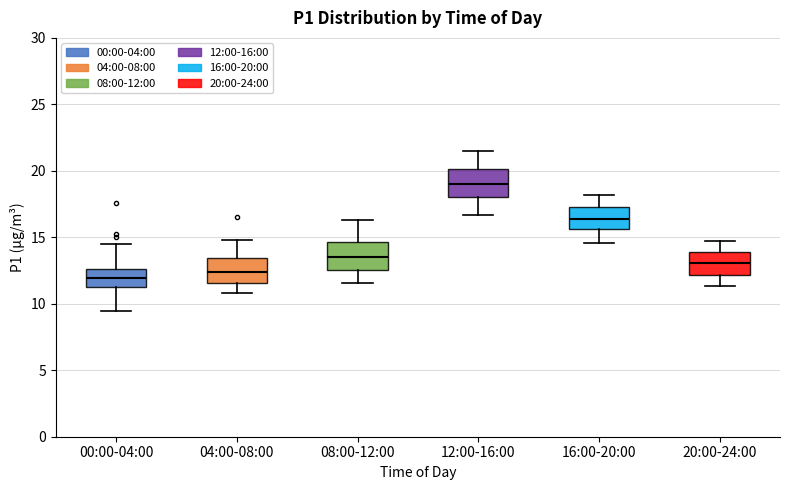

Reading left to right, transcribe this box plot: for each box, give where its median line is, the range the box spans, and where its two whiskers end, as read against the y-axis. The values are not printed on the chart, so give them approximately, as read against the axis.

00:00-04:00: median 12.0, box 11.5 to 12.5, whiskers 9.5 to 14.5
04:00-08:00: median 12.5, box 11.5 to 13.5, whiskers 11.0 to 15.0
08:00-12:00: median 13.5, box 12.5 to 14.5, whiskers 11.5 to 16.5
12:00-16:00: median 19.0, box 18.0 to 20.0, whiskers 16.5 to 21.5
16:00-20:00: median 16.5, box 15.5 to 17.5, whiskers 14.5 to 18.0
20:00-24:00: median 13.0, box 12.0 to 14.0, whiskers 11.5 to 14.5